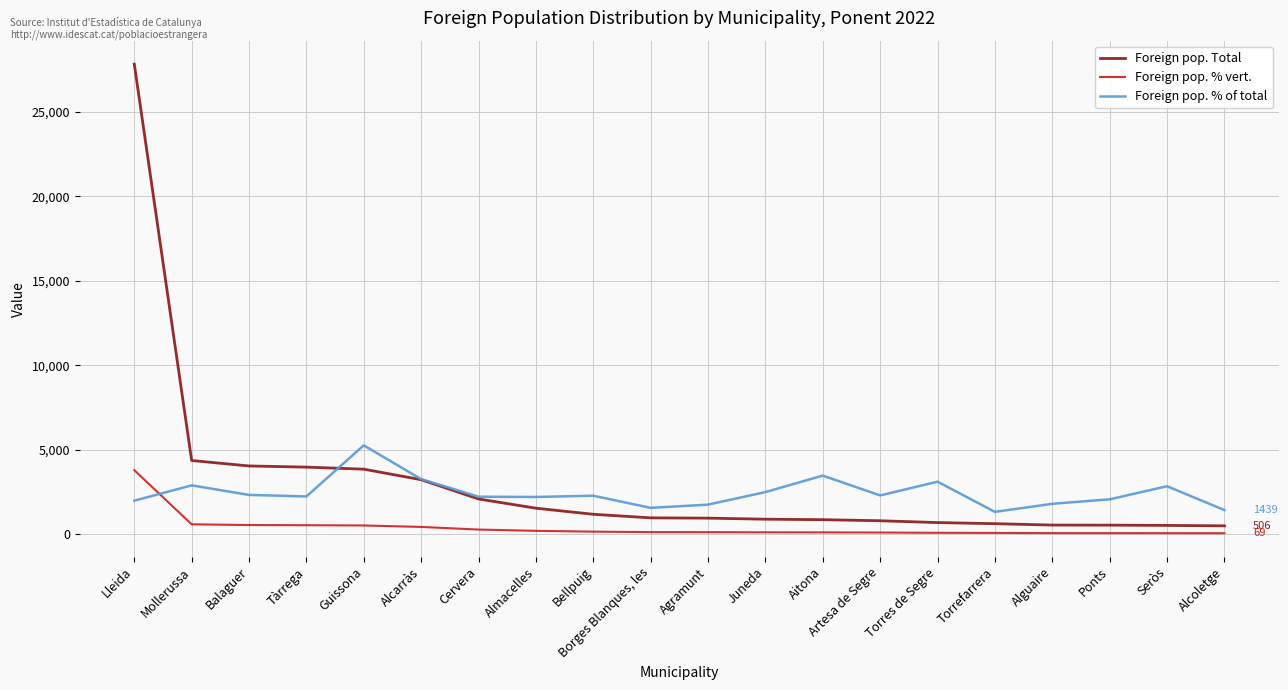

Which series has the widest spread of values?

Foreign pop. Total